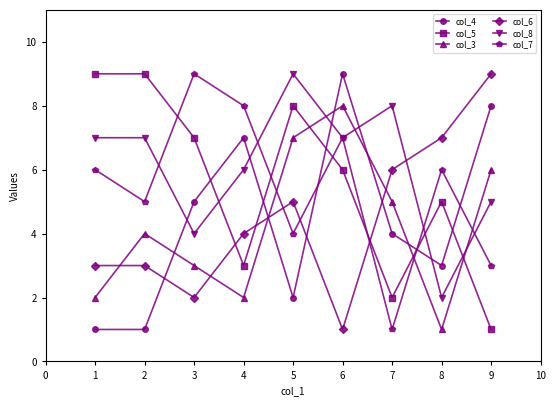

At 7, list the series in order from largest to smallest.

col_8, col_6, col_3, col_4, col_5, col_7